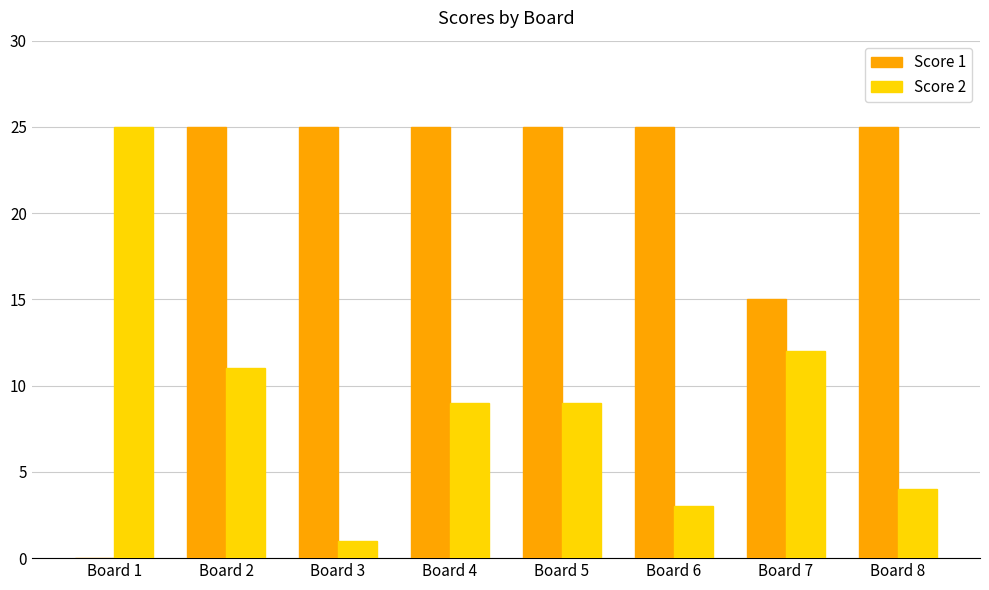

The value of Score 1 at Board 6 is 25. True or false?

True